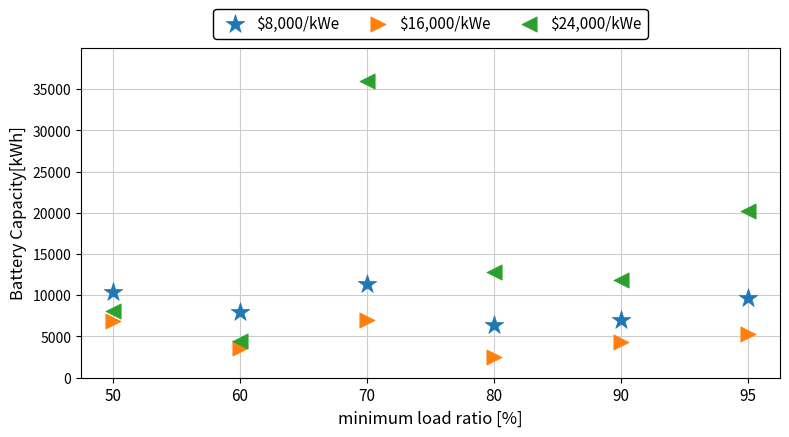

Which series reaches the minimum Y coordinate?

$16,000/kWe